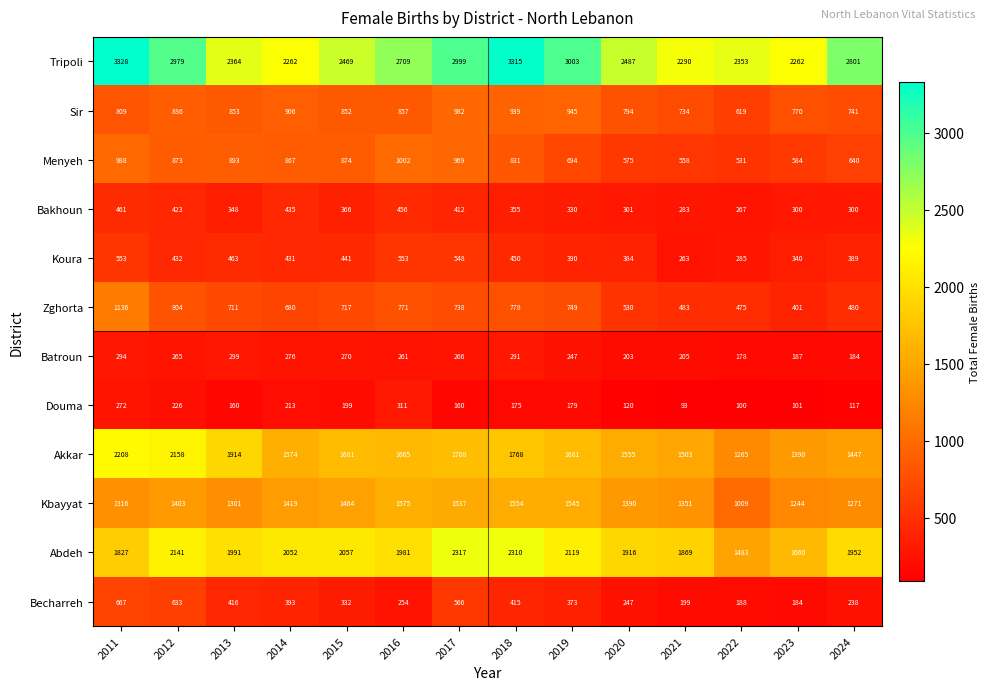

What is the greatest value displayed?

3328